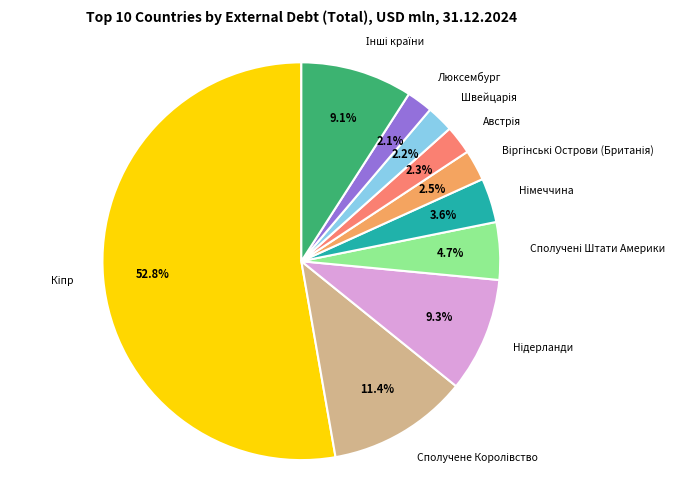

Is there a majority slice in this chart?

Yes